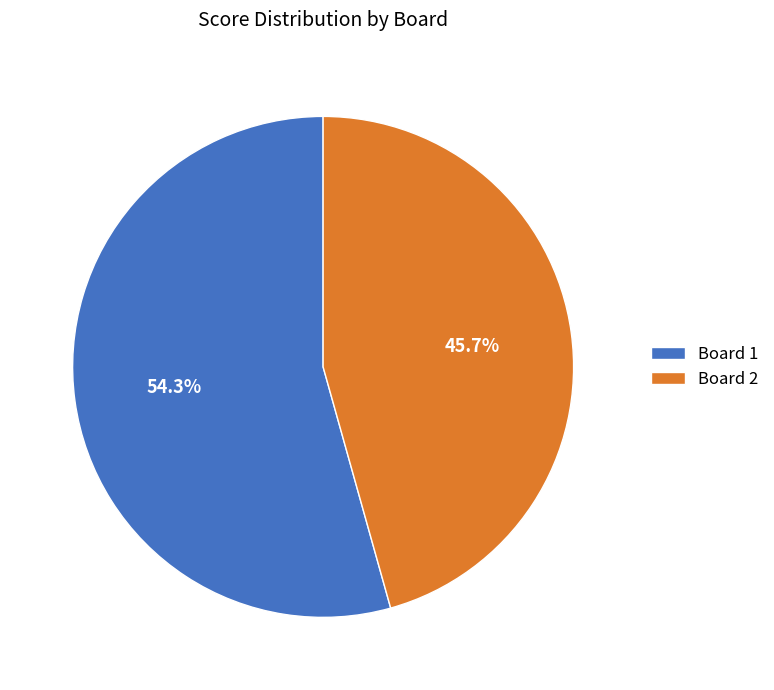

What is the majority slice?

Board 1